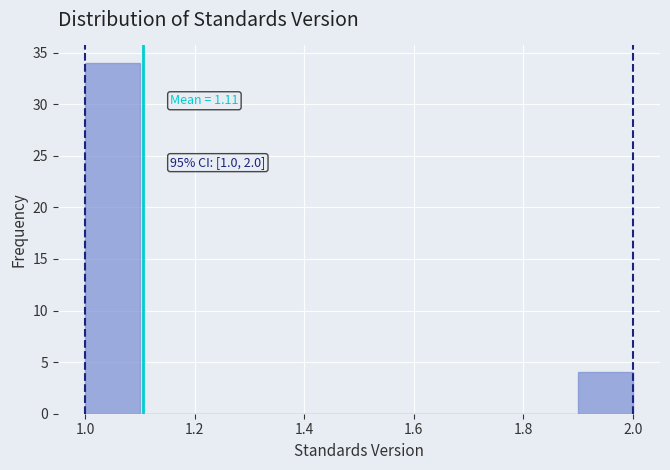

Which range on the x-axis has the tallest bar?

1.0 to 1.1